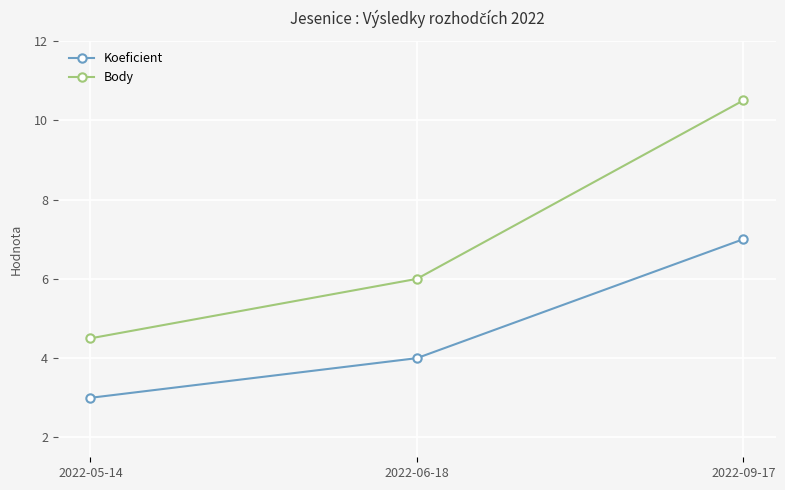

Does the chart display data point markers on the line(s)?

Yes